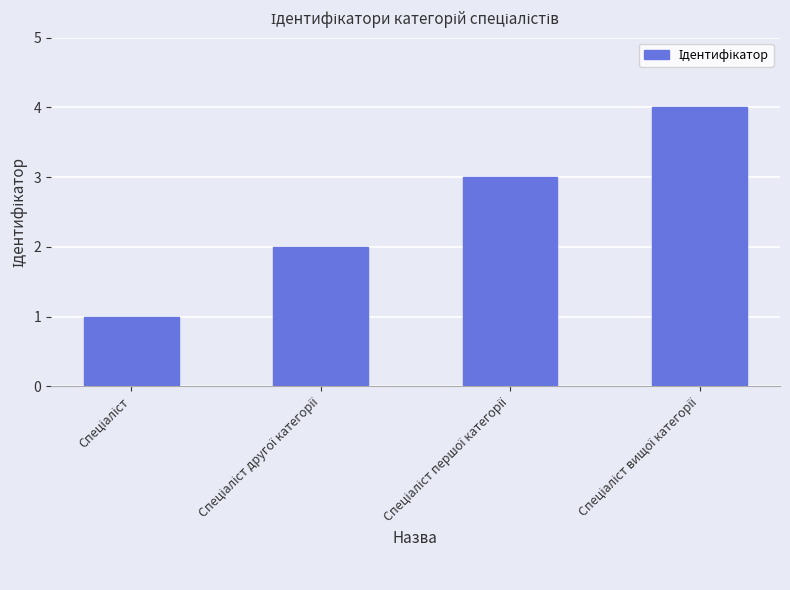

What is the greatest value displayed?

4